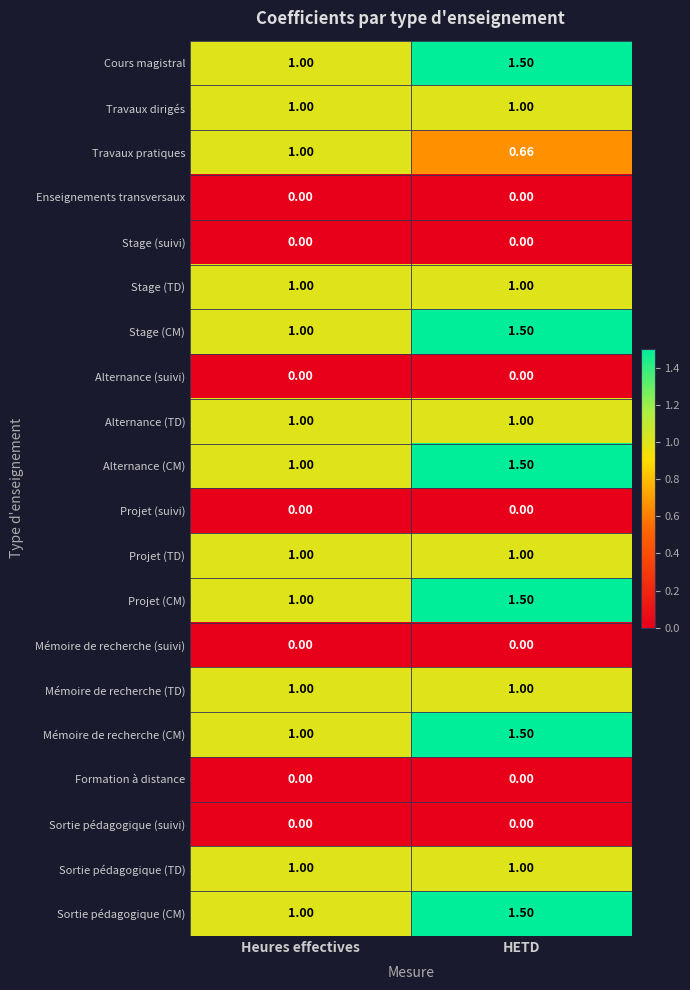

At which label is Travaux pratiques closest to 0?

HETD